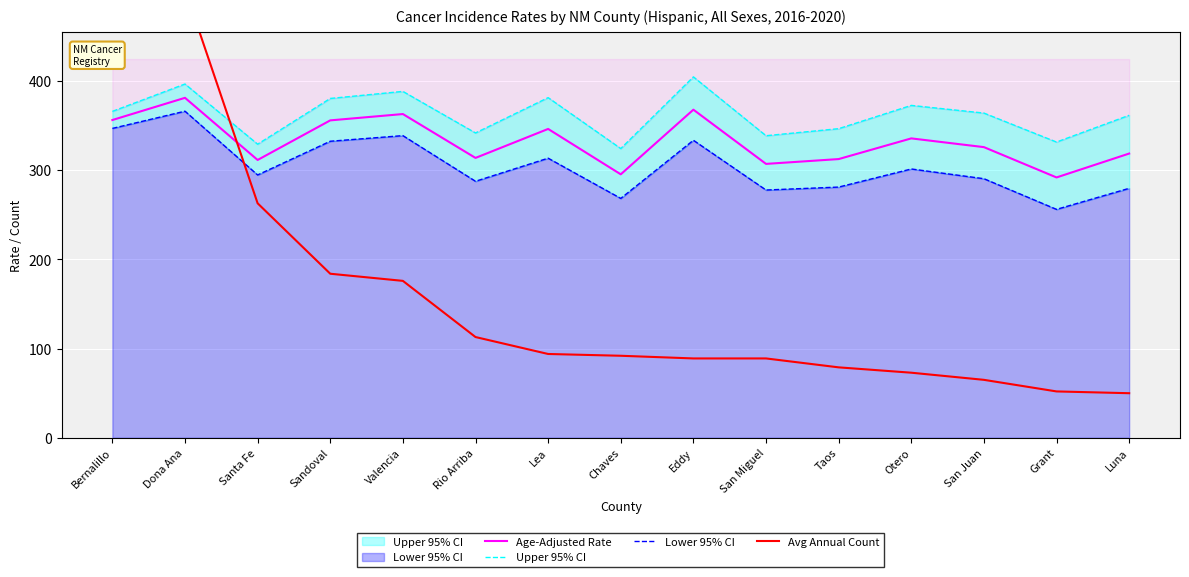

List the series in order of their overall mean, lowest first.

Avg Annual Count, Lower 95% CI, Age-Adjusted Rate, Upper 95% CI